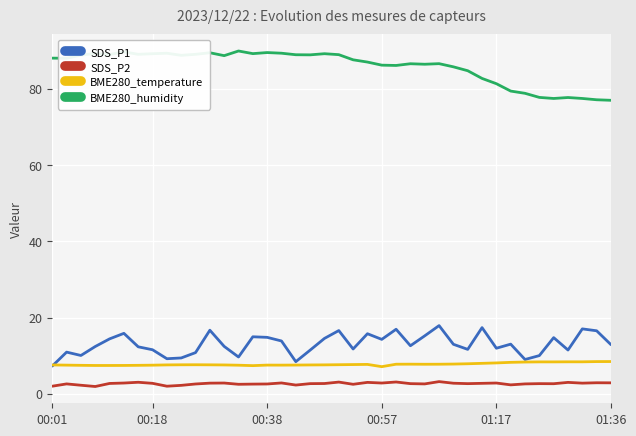

What is the lowest value of the BME280_temperature series?

7.1